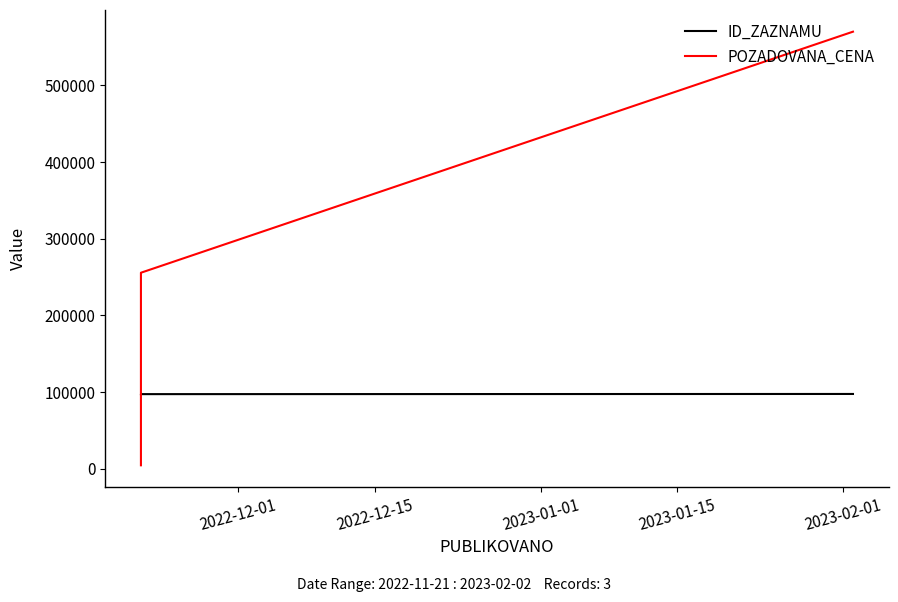

Rank the series at 2023-01-01 from lowest to highest value.

ID_ZAZNAMU, POZADOVANA_CENA